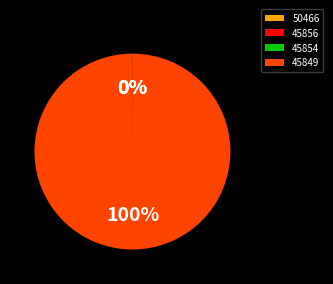

Combined, what portion of the pie is 45849 and 50466?

100.0%